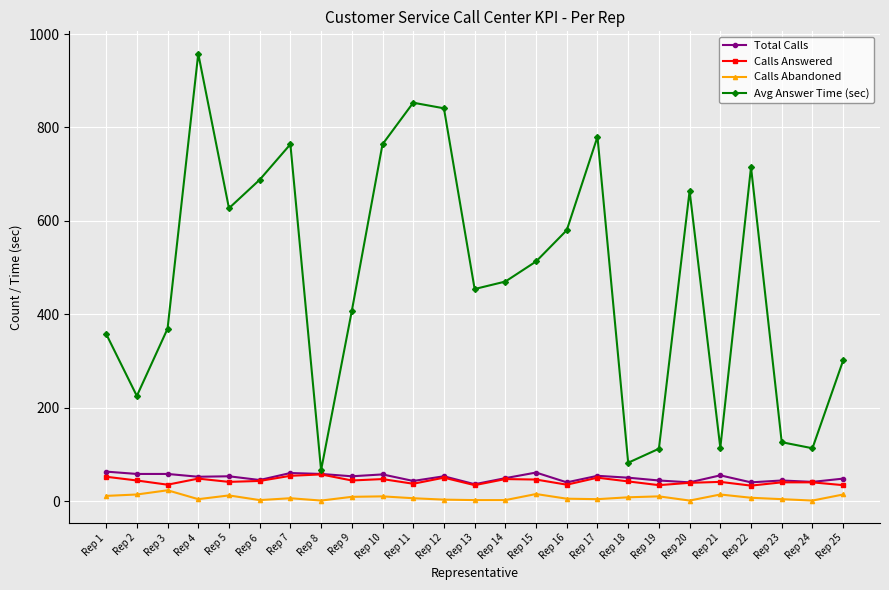

True or false: Calls Answered has more than 0 points higher than both neighbors.

True